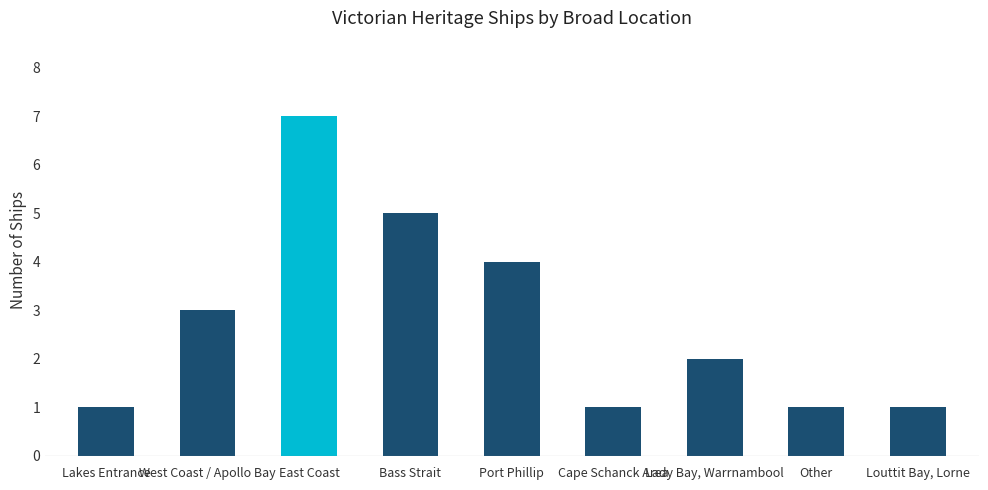

What is the sum of the values at Lakes Entrance and West Coast / Apollo Bay?

4